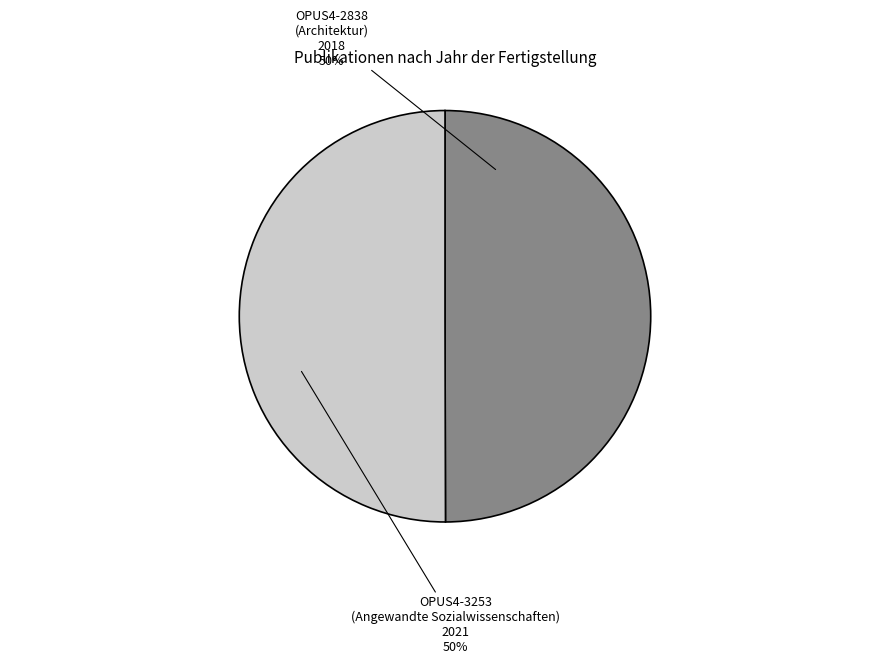

How many segments does this pie chart have?

2